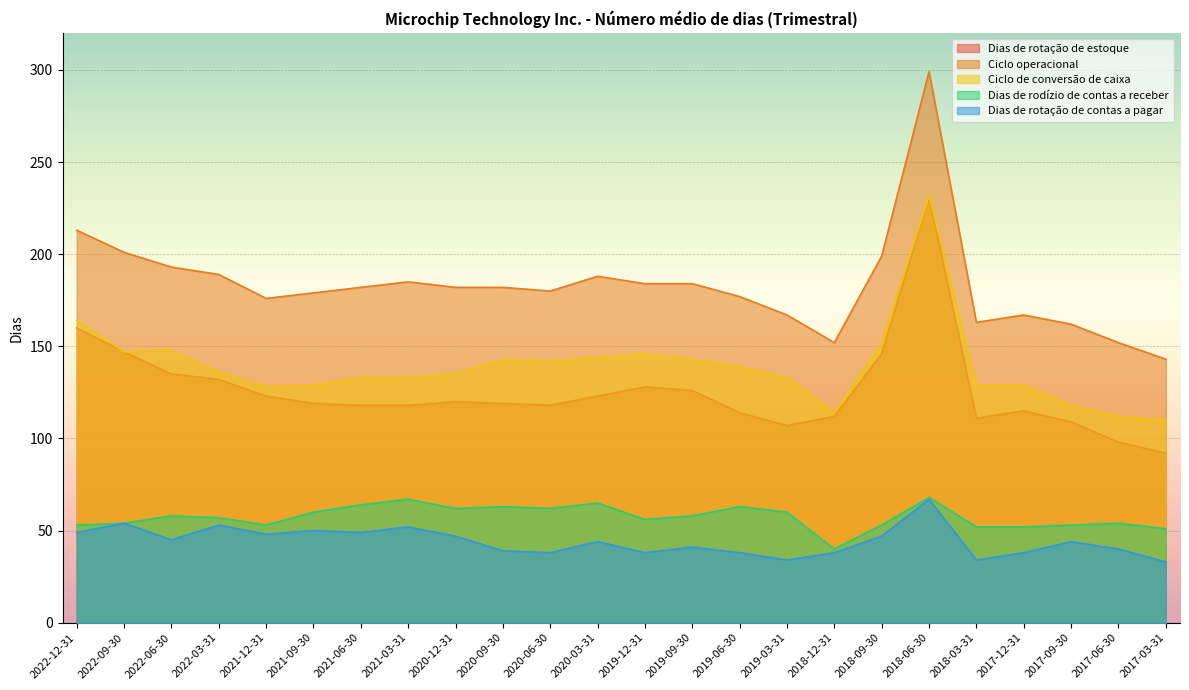

What is the label of the 20th point from the right?

2021-12-31